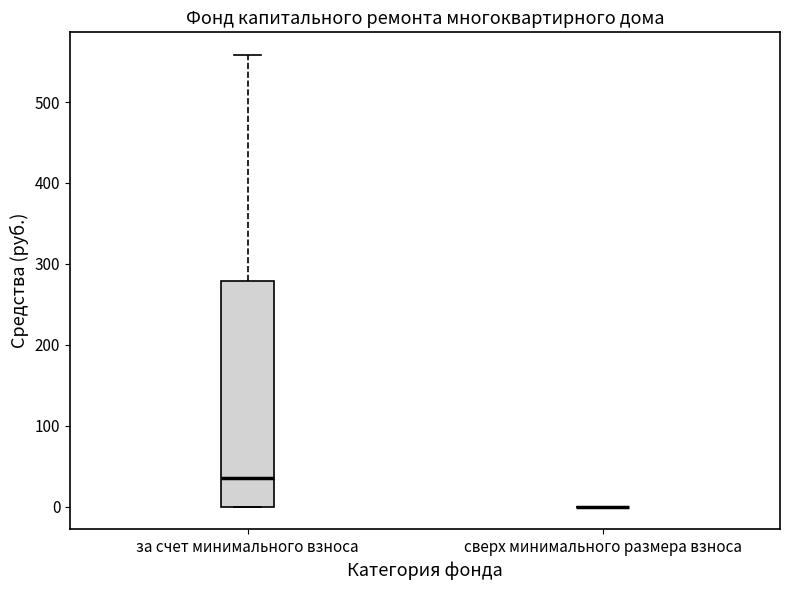

Reading left to right, transcribe this box plot: for each box, give where its median line is, the range the box spans, and where its two whiskers end, as read against the y-axis. The values are not printed on the chart, so give them approximately, as read against the axis.

за счет минимального взноса: median 40, box 0 to 280, whiskers 0 to 560
сверх минимального размера взноса: box collapsed to a line at 0, whiskers 0 to 0